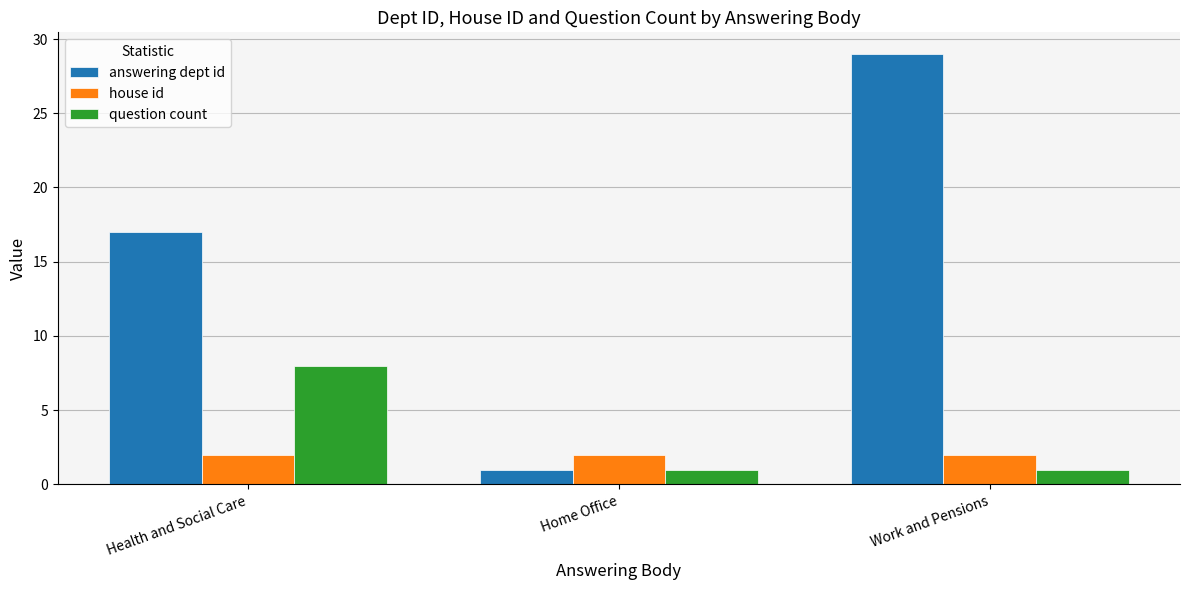

What is the total value across all series at Home Office?

4